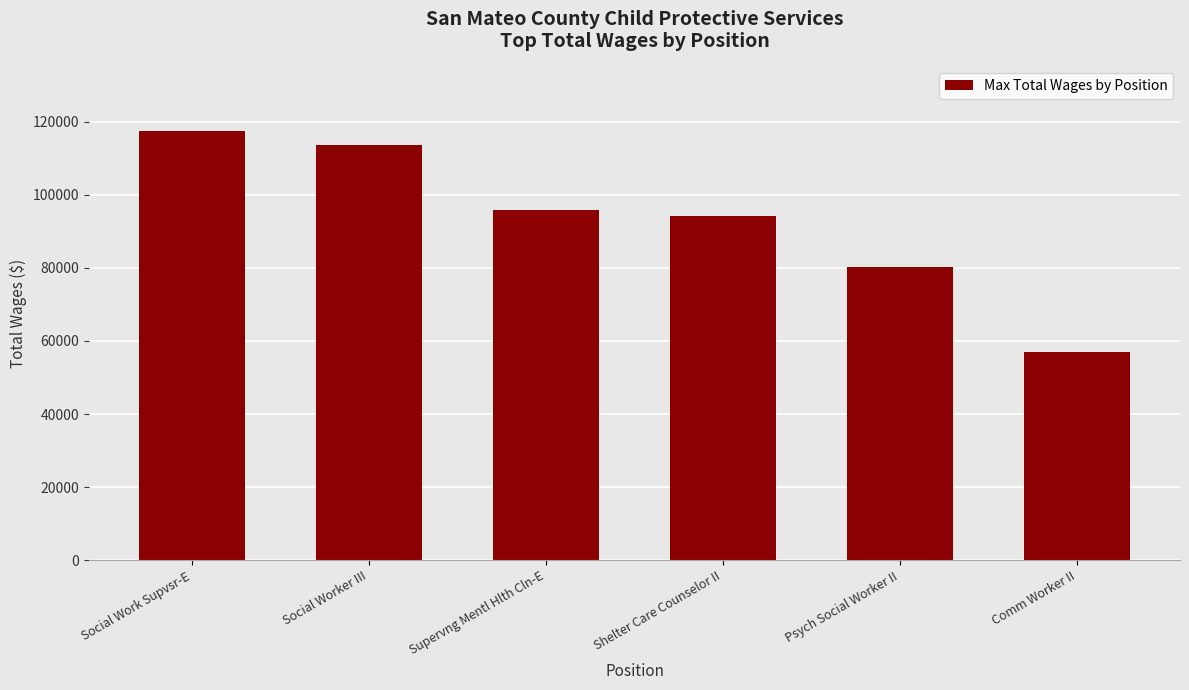

Are the bars horizontal?

No